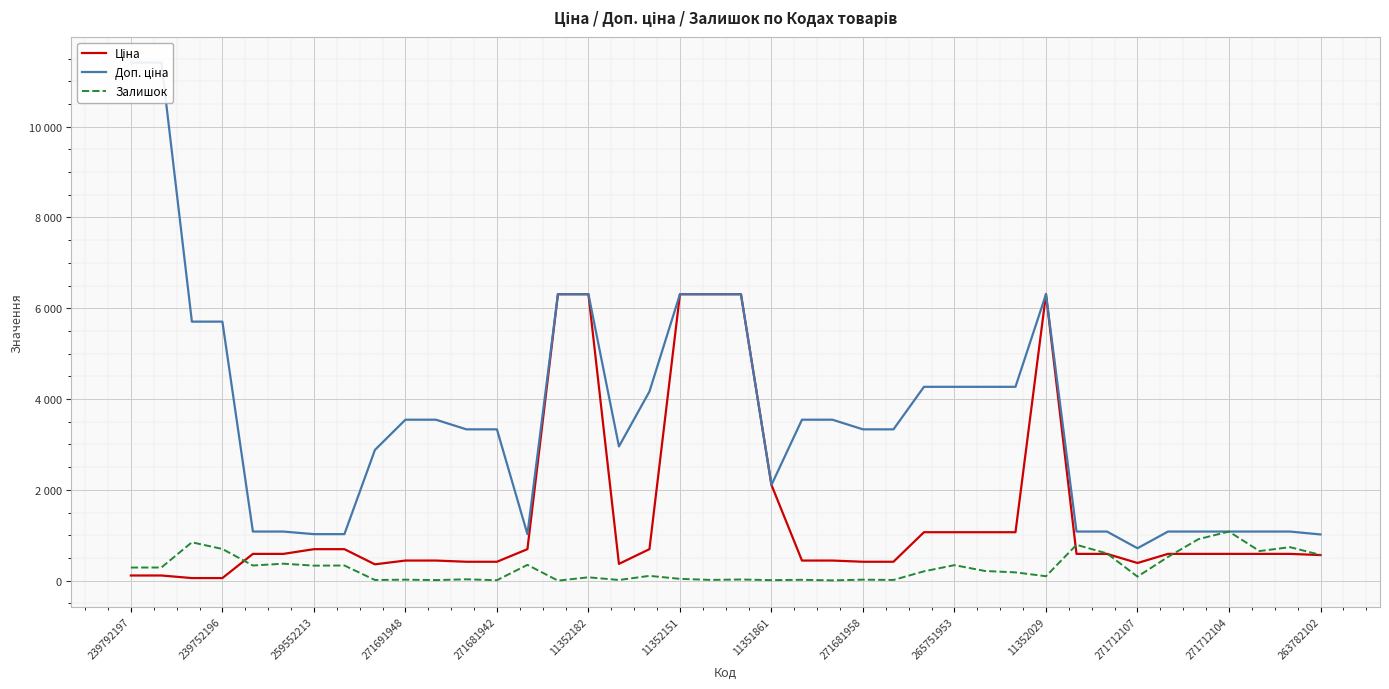

What is the maximum value for Залишок?

1081.0